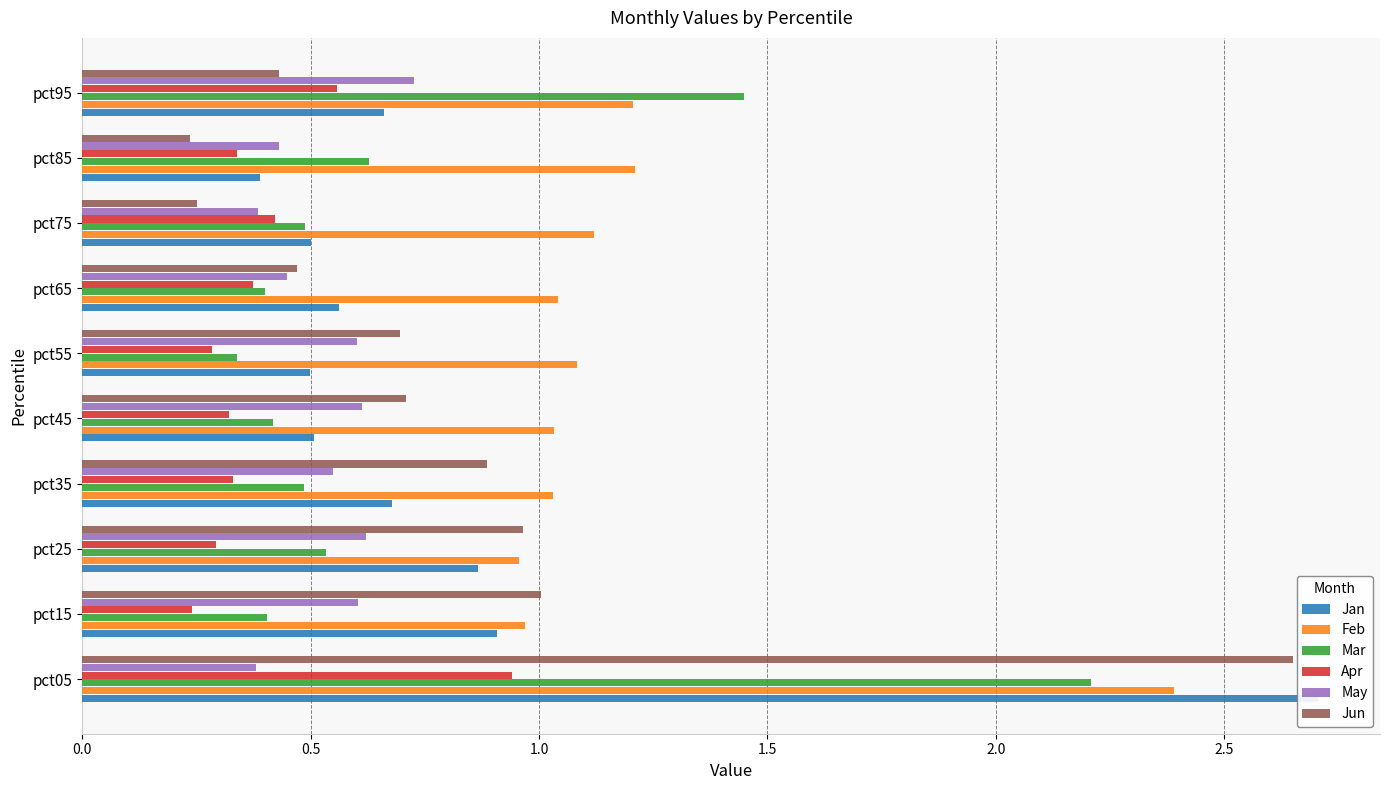

Are the bars grouped side by side (vs. stacked)?

Yes